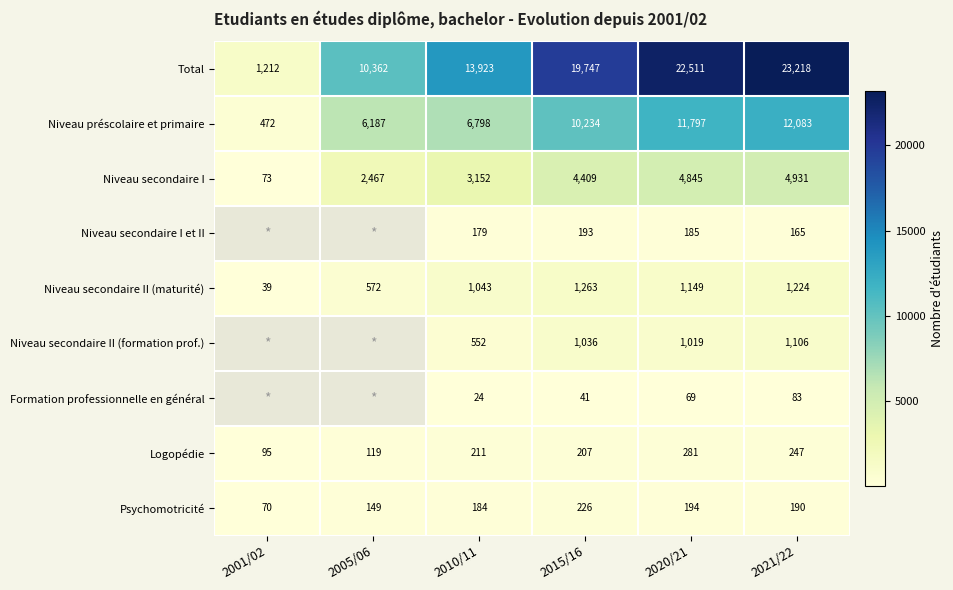

How many data points in Niveau secondaire II (maturité) are less than 1149?

3